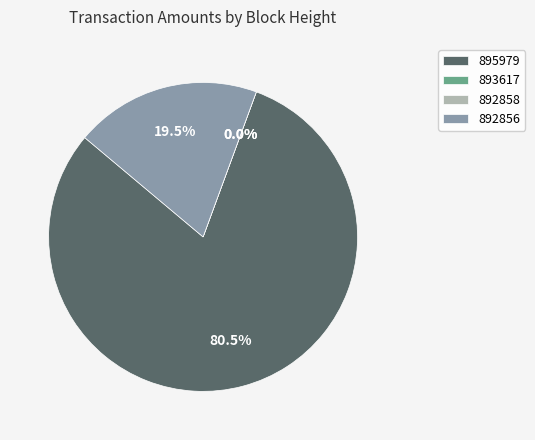

How many slices are in this pie chart?

4